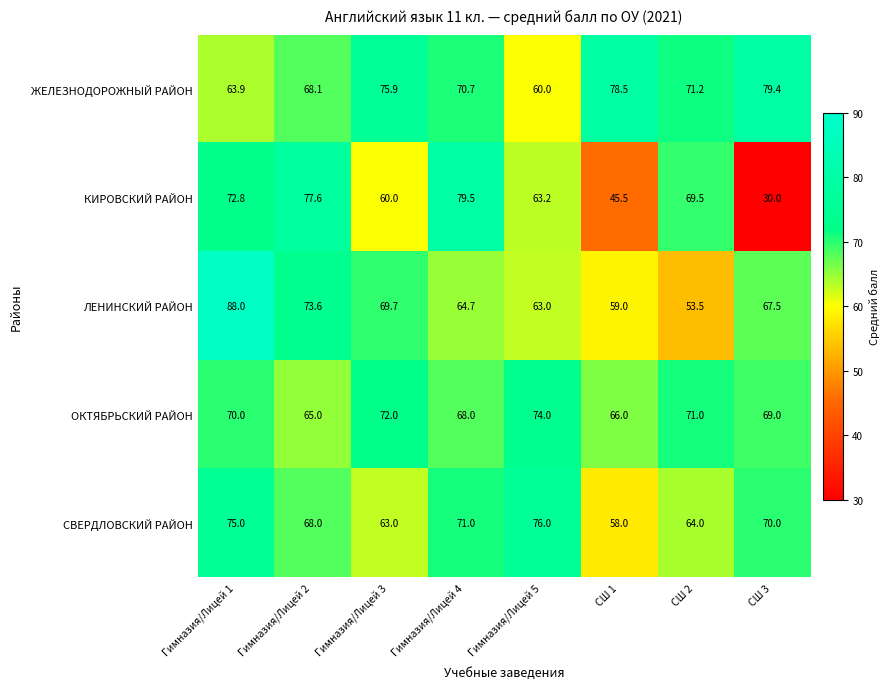

What is the maximum value shown in the chart?

88.0